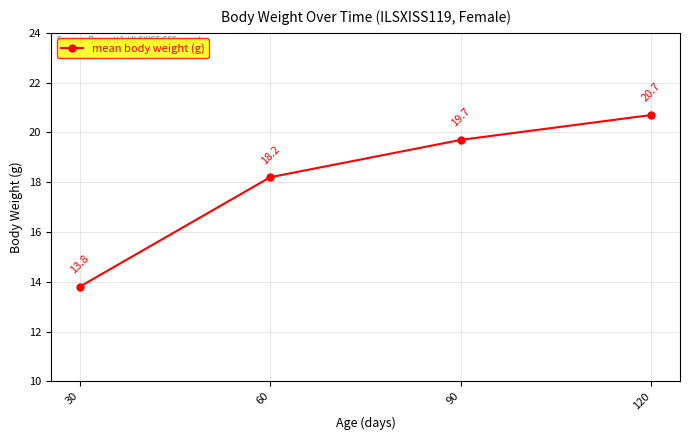

What is the ratio of the value at 120 to the value at 60?

1.1